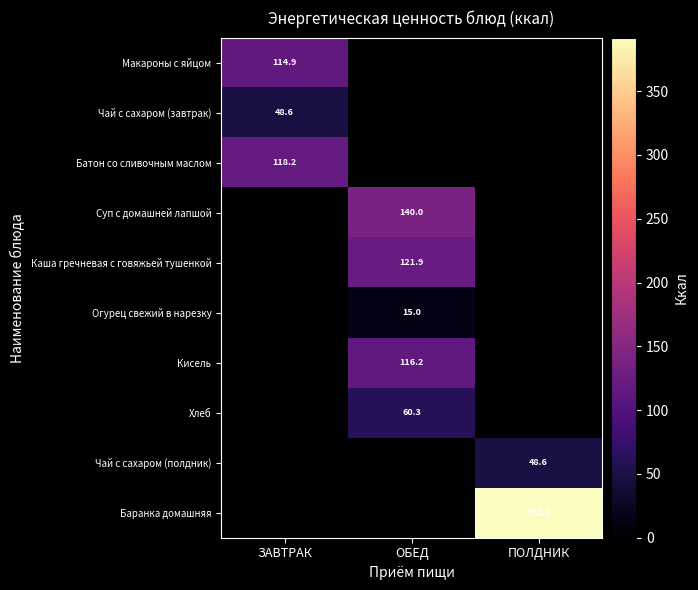

True or false: Макароны с яйцом has a value of 114.9 at ЗАВТРАК.

True